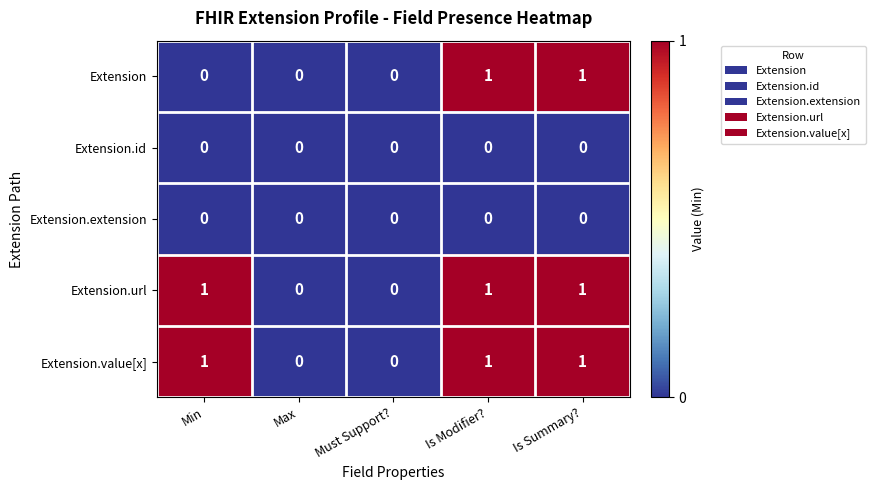

The value of Extension.url at Must Support? is 1. True or false?

False